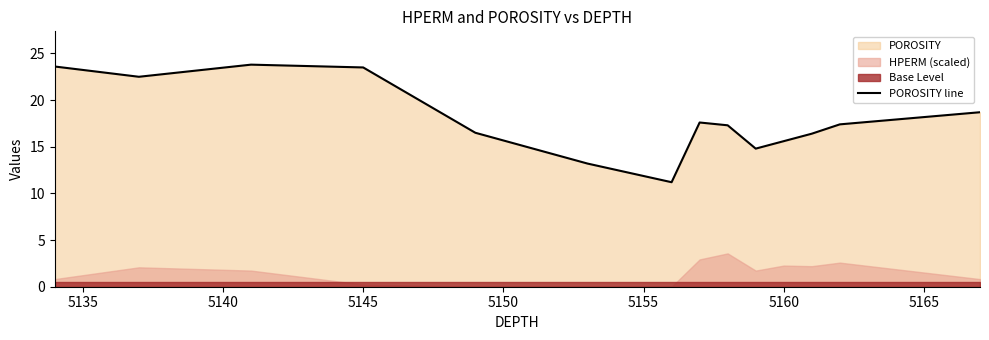

What is the minimum value for POROSITY line?

11.2